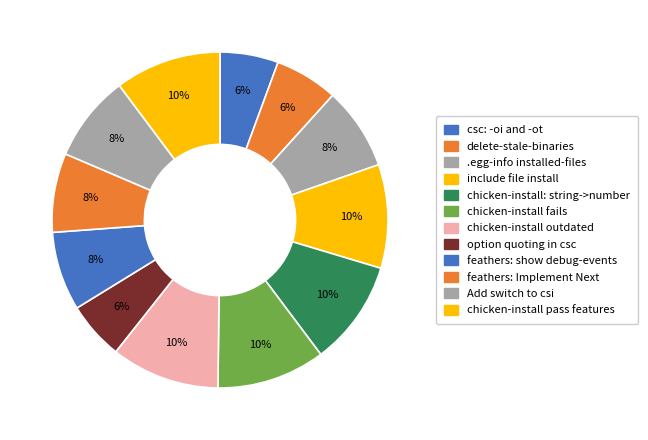

To the nearest percent, what is the difference between the feathers: Implement Next and csc: -oi and -ot slice percentages?

2%